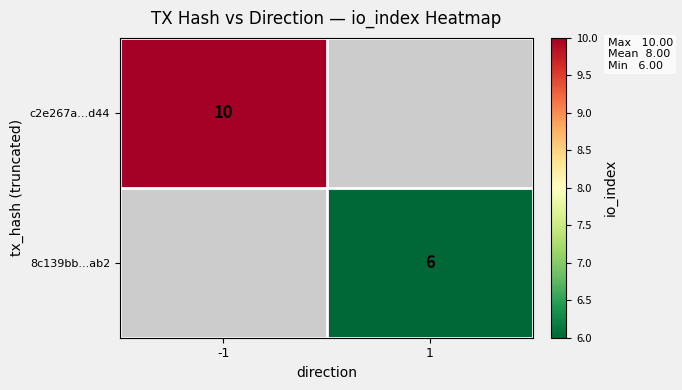

Is the value of 8c139bb...ab2 at 1 greater than the value of c2e267a...d44 at -1?

No